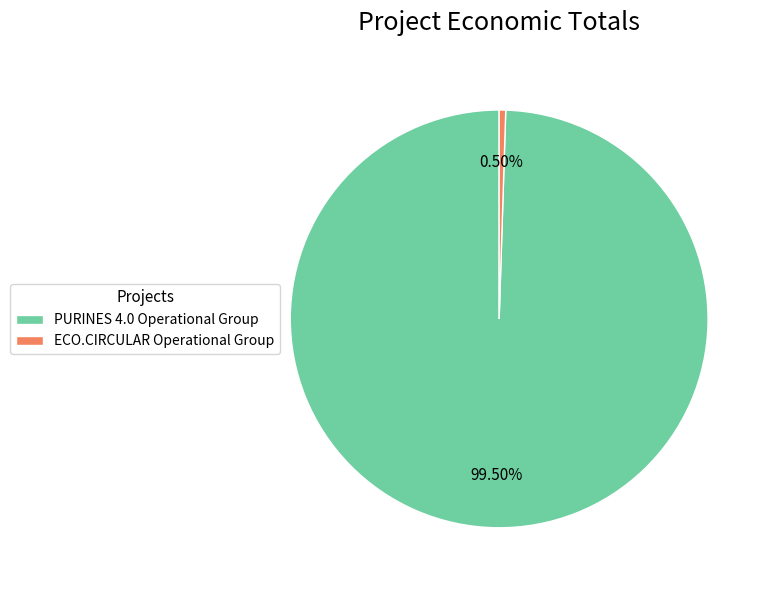

What is the ratio of the value at PURINES 4.0 Operational Group to the value at ECO.CIRCULAR Operational Group?

198.0